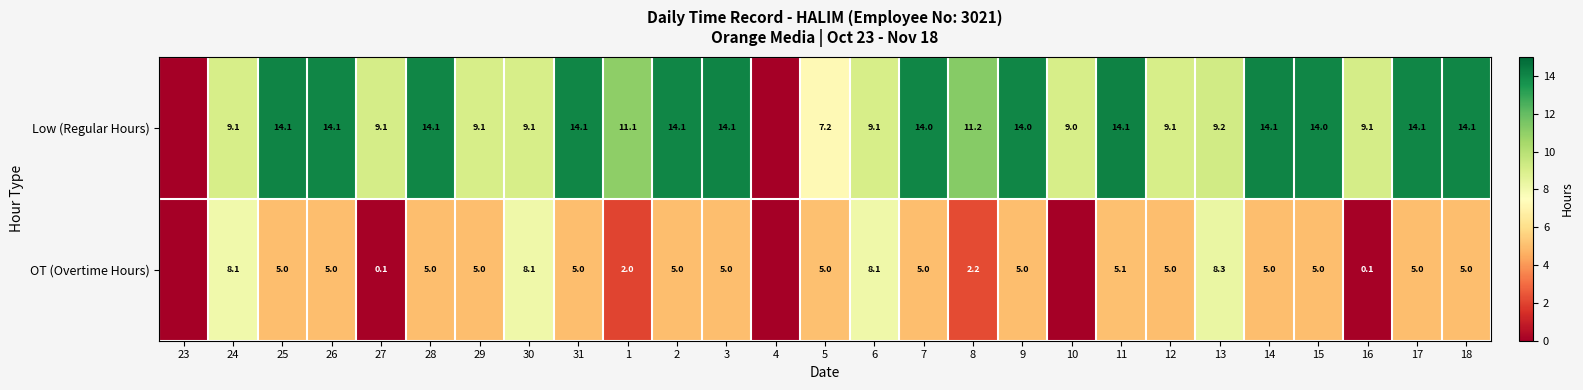

What is the sum of the OT (Overtime Hours) values at 8 and 9?

7.2